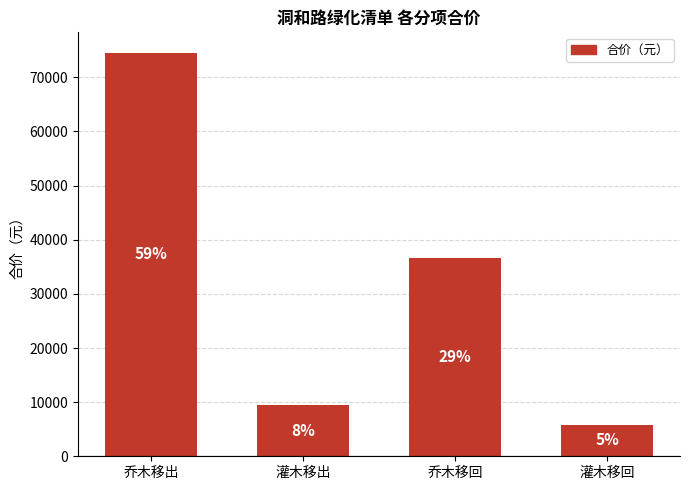

What is the sum of the values at 乔木移出 and 灌木移回?

80415.3